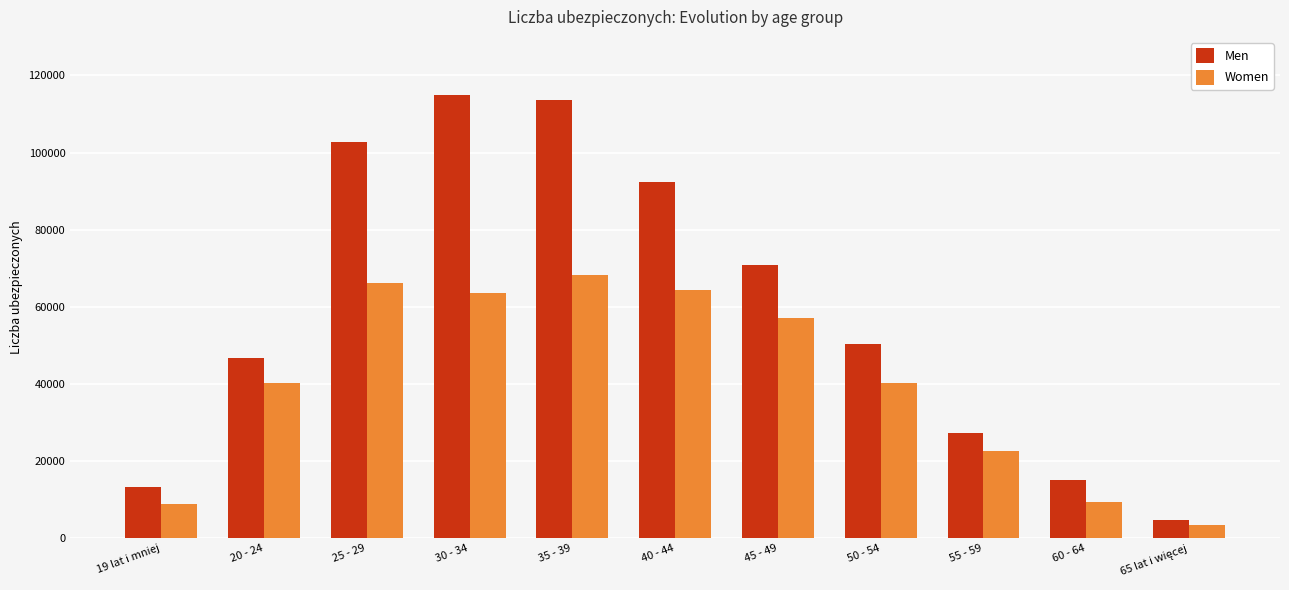

What is the difference between the maximum and minimum values in the Men series?

110172